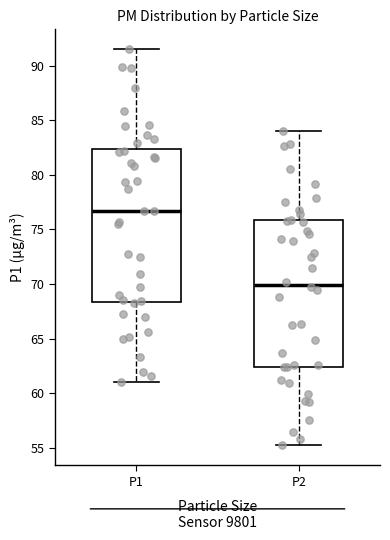

Comparing the boxes themselves (not the whiskers), which one is the tallest?

P1